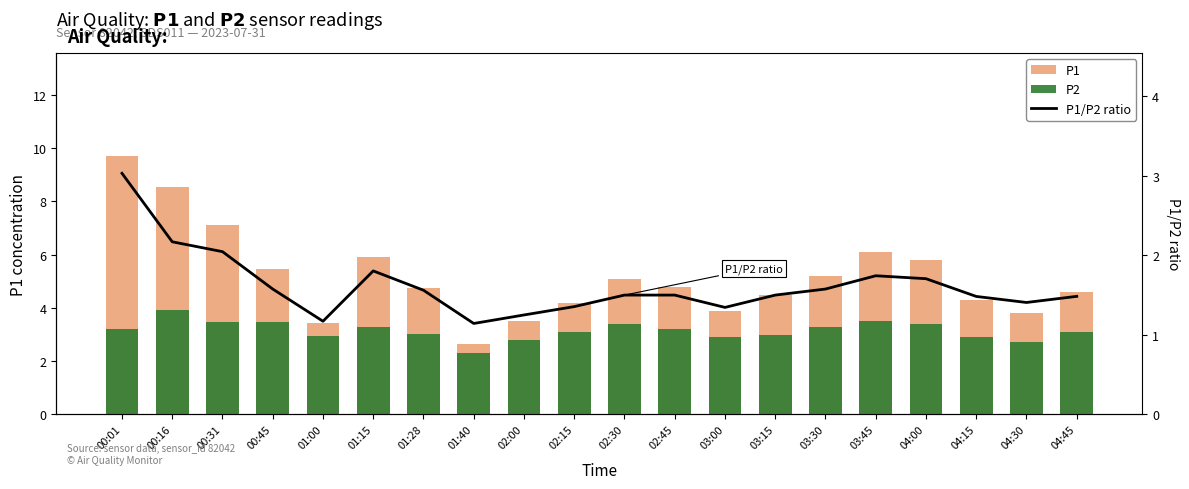

What is the label of the 19th bar from the left?

04:30